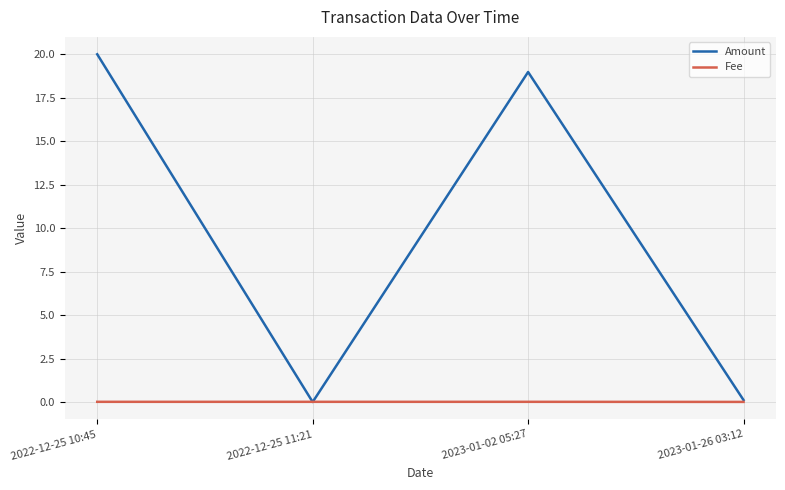

List the series in order of their overall mean, lowest first.

Fee, Amount